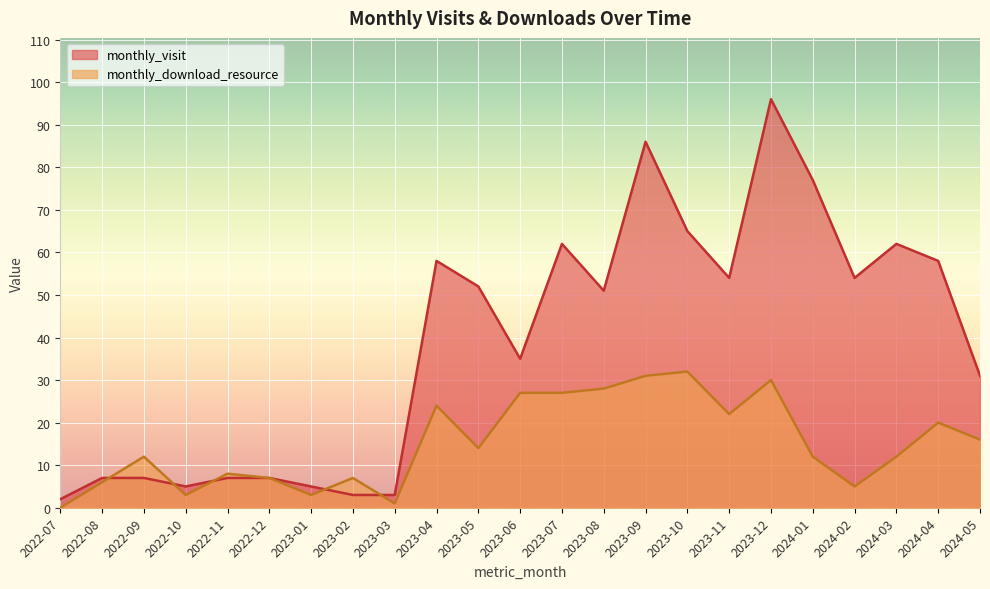

List the series in order of their peak value, highest first.

monthly_visit, monthly_download_resource